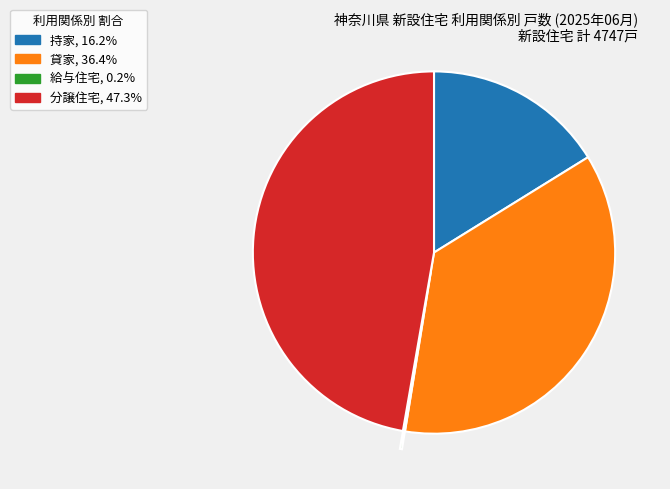

What is the largest slice in the pie chart?

分譲住宅